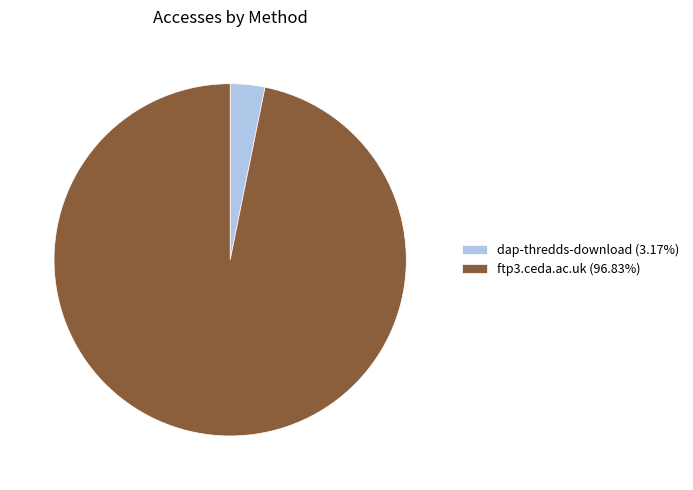

Rank the categories by value from highest to lowest.

ftp3.ceda.ac.uk, dap-thredds-download